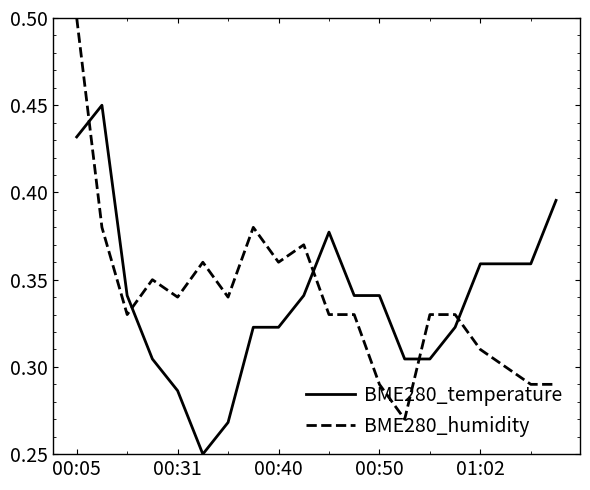

What are all the series names shown in the legend?

BME280_temperature, BME280_humidity